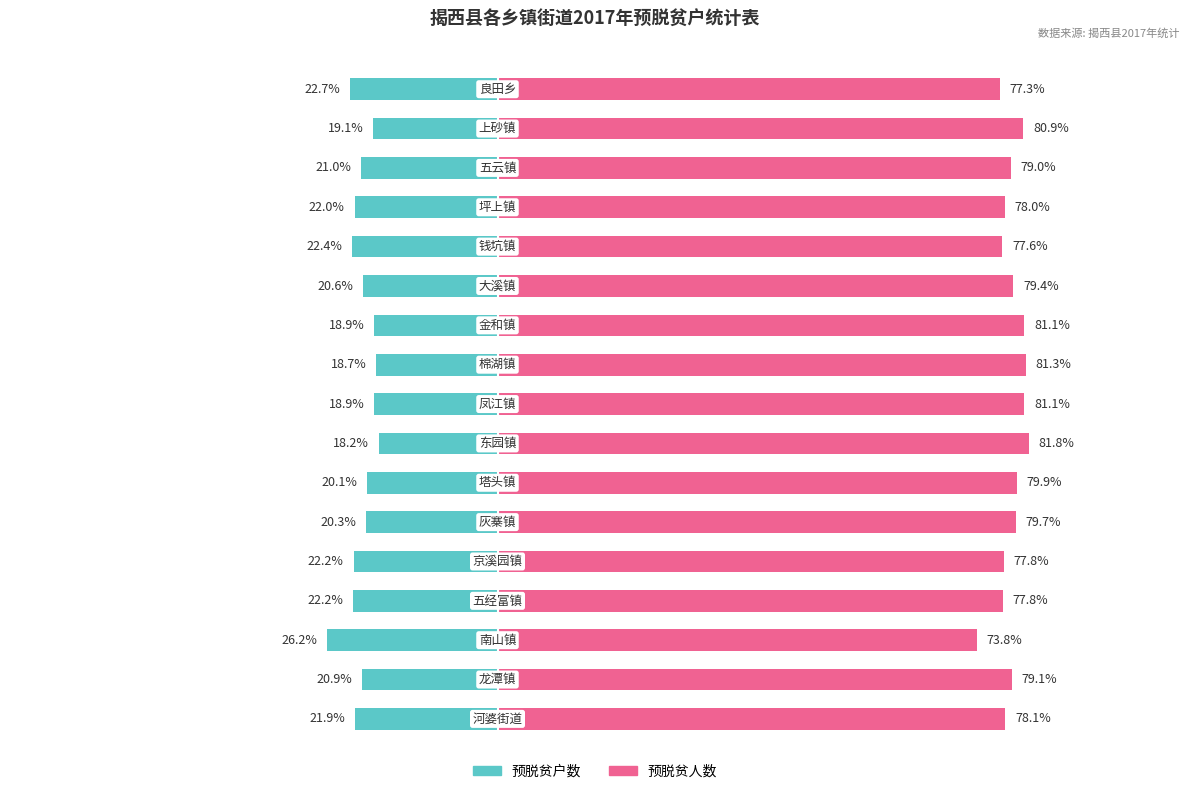

Which series has the largest range (max minus min)?

预脱贫户数